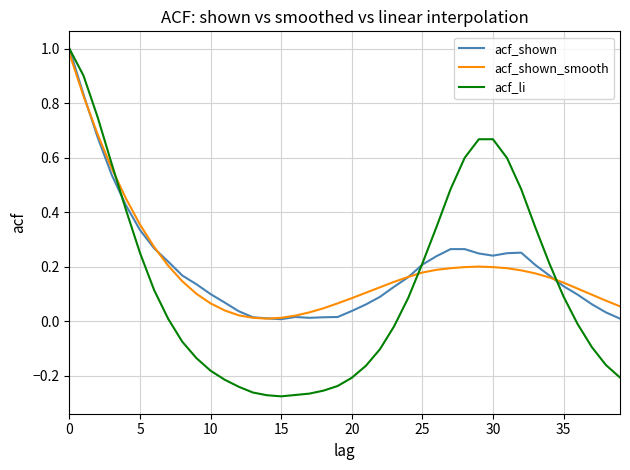

Which series has the widest spread of values?

acf_li